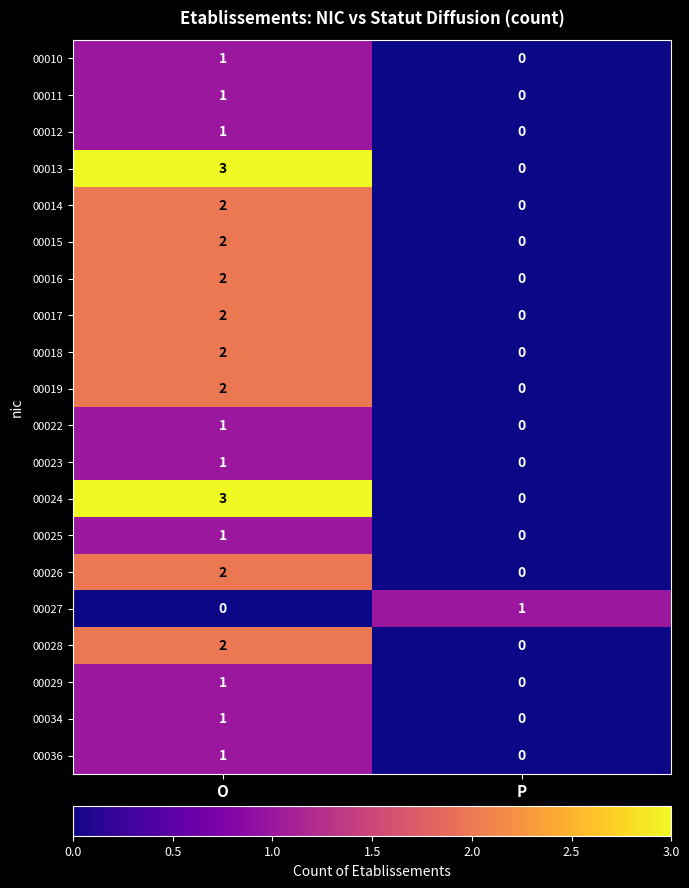

At which label does 00028 reach its minimum?

P